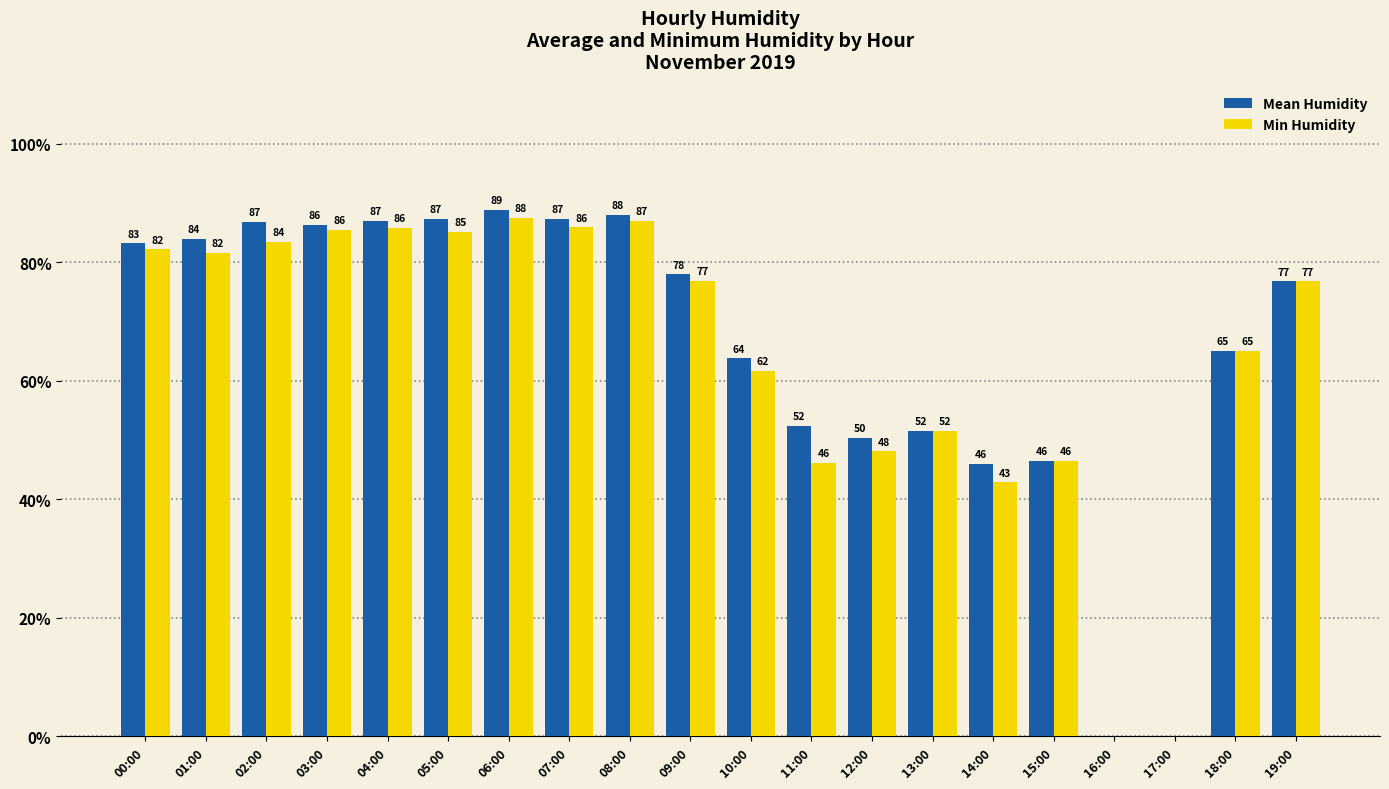

What is the greatest value displayed?

88.9